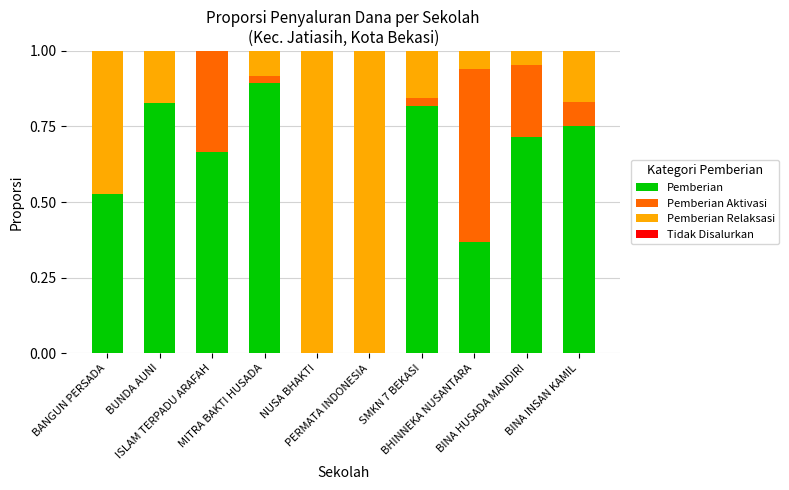

Does the chart contain stacked bars?

Yes